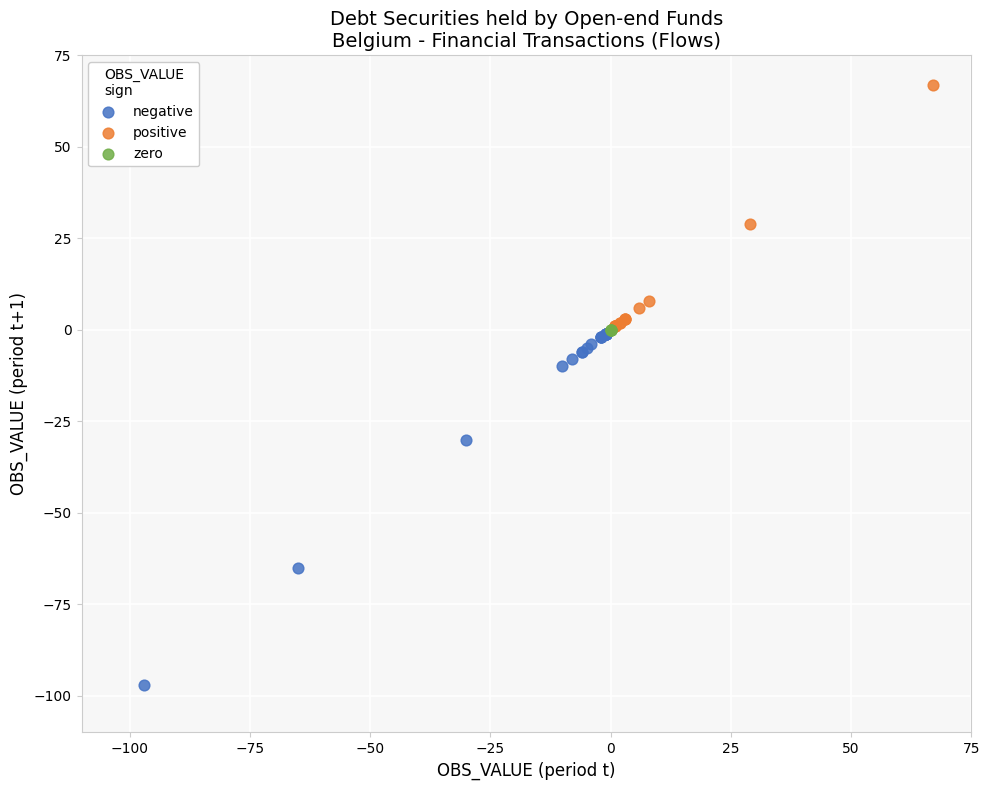

Which series reaches the maximum Y coordinate?

positive